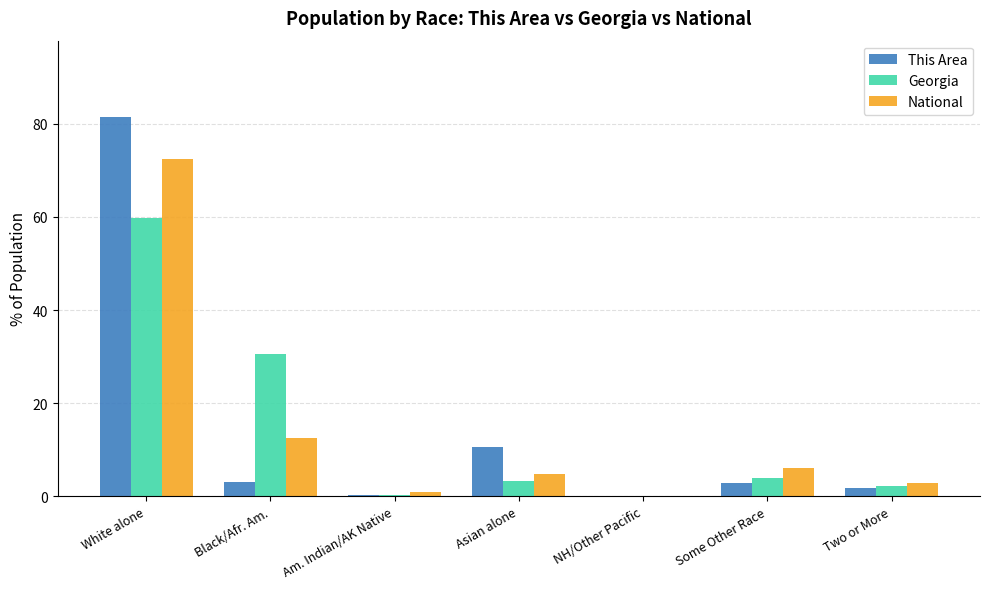

The Georgia series shows 103.1 at White alone. True or false?

False